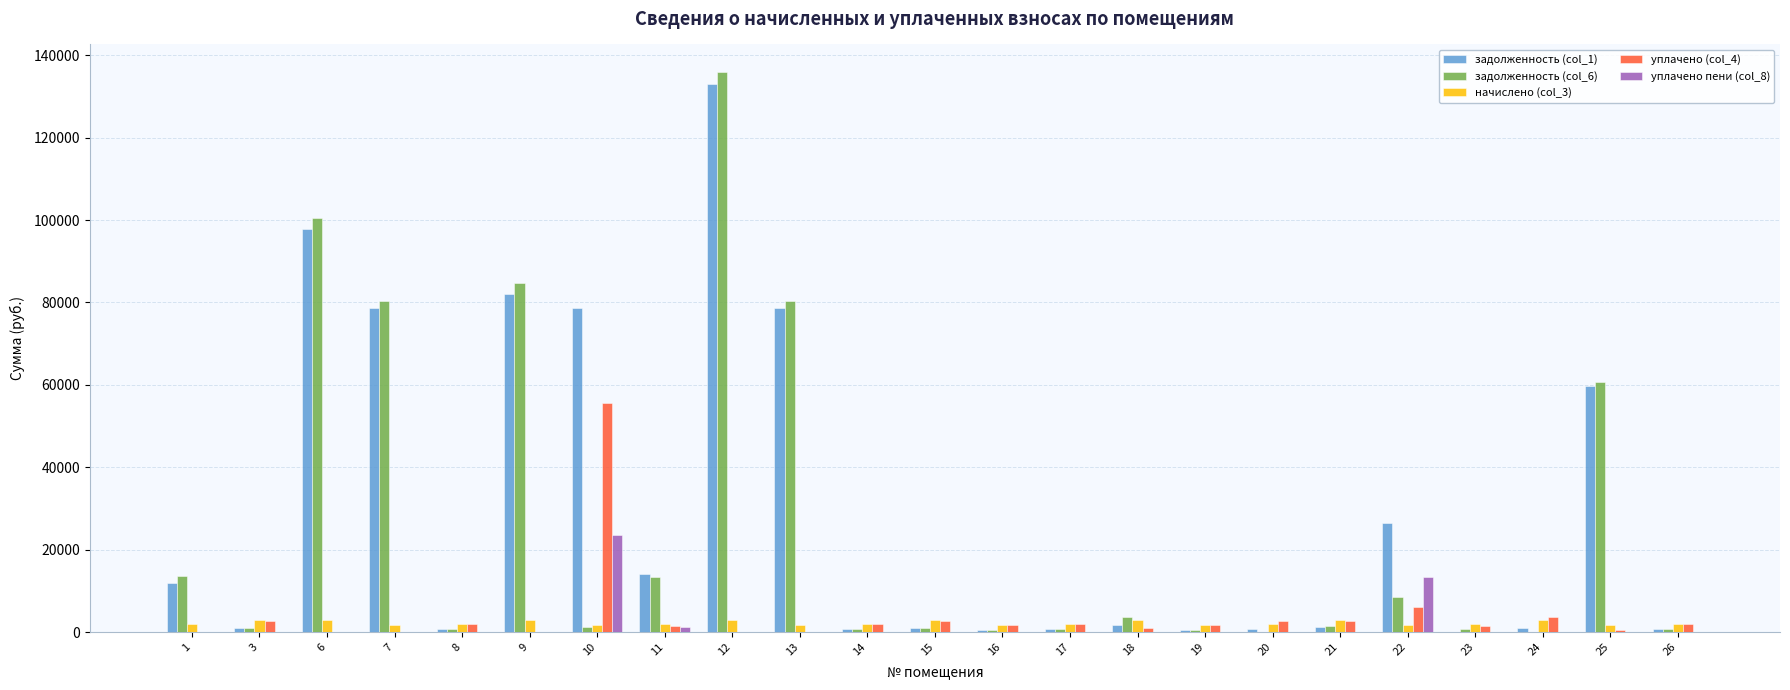

At which category is the sum across all series the highest?

12